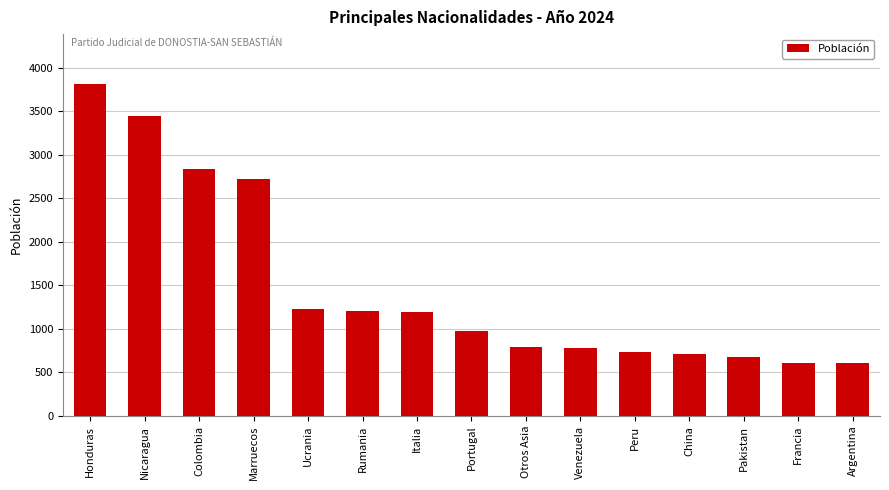

The chart shows a value of 1195 at Italia. True or false?

True